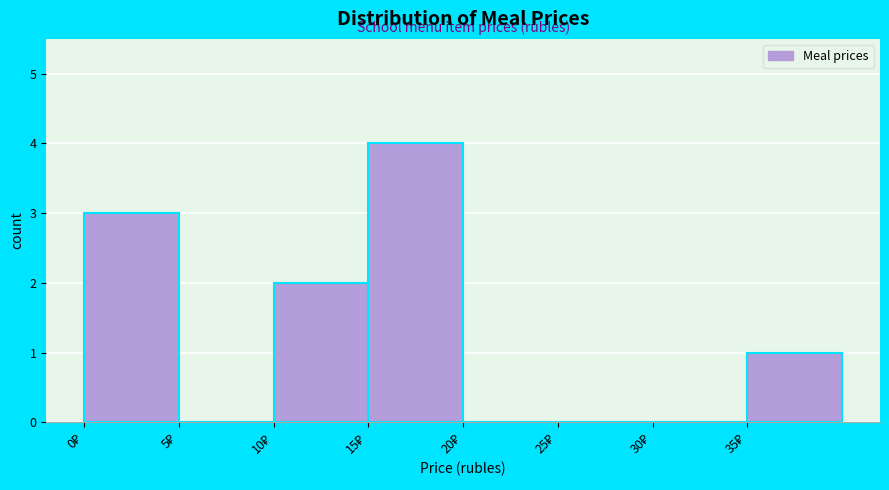

Which range on the x-axis has the tallest bar?

15 to 20